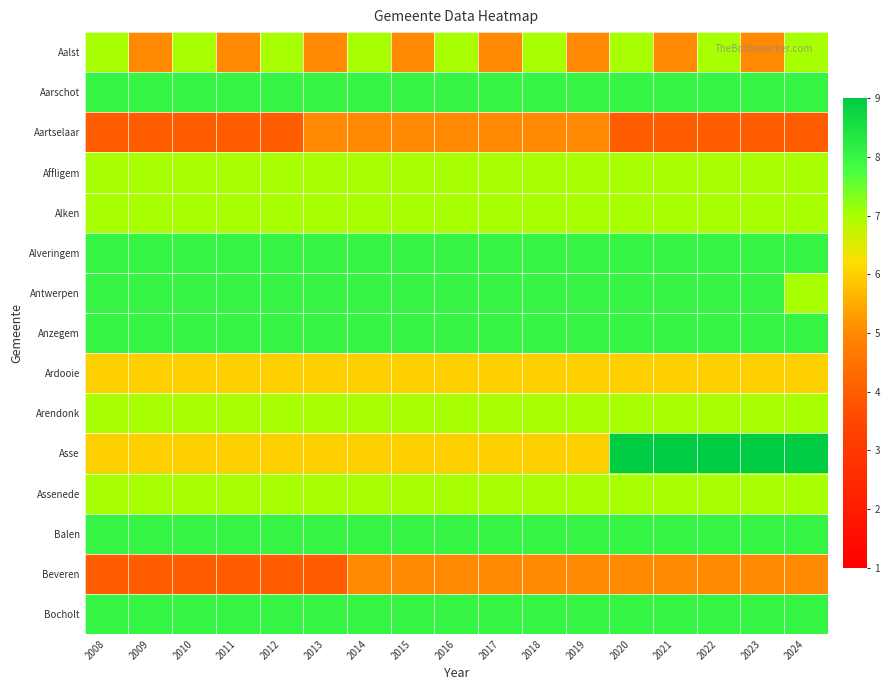

Which label corresponds to the smallest value in the chart?

2008